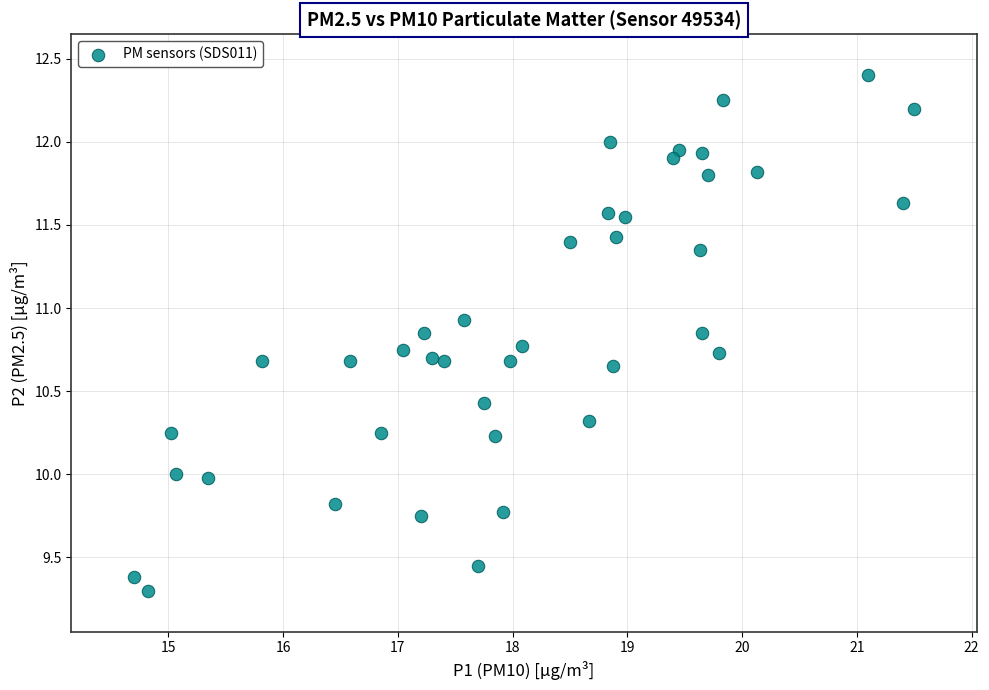

What is the range of Y values (max minus min)?

3.1